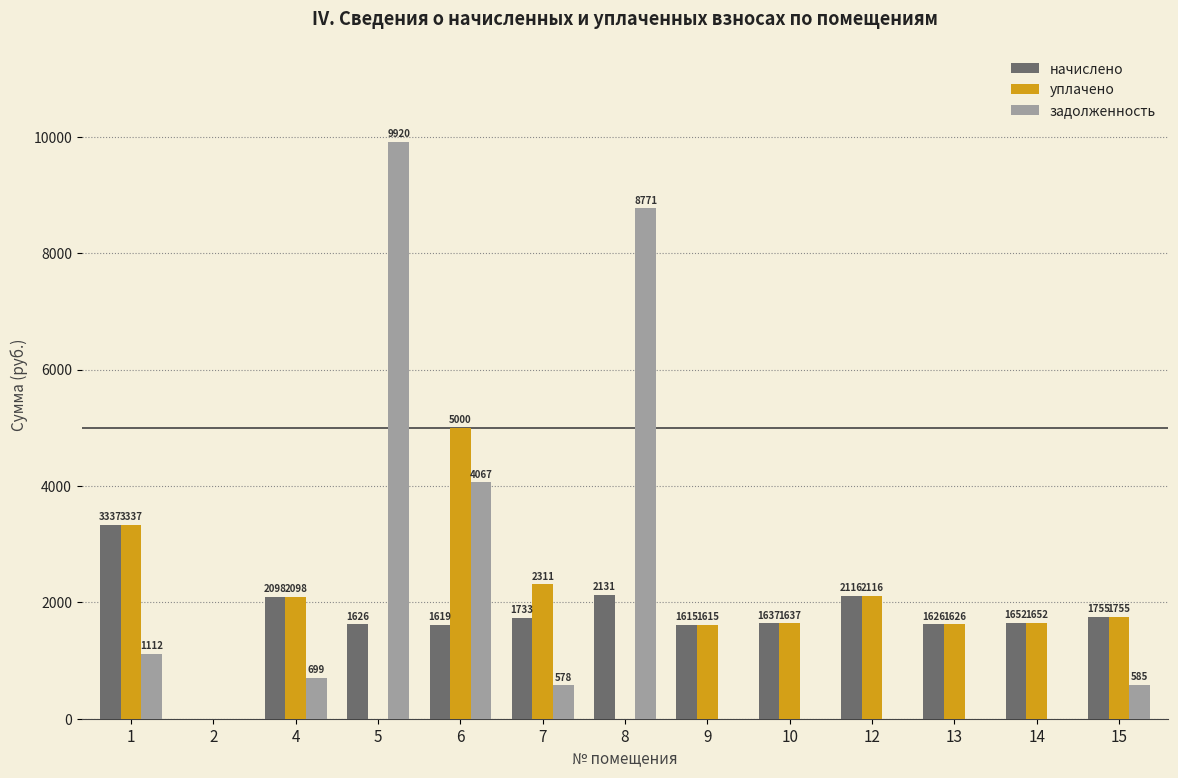

How many values in the уплачено series exceed 1651?

7